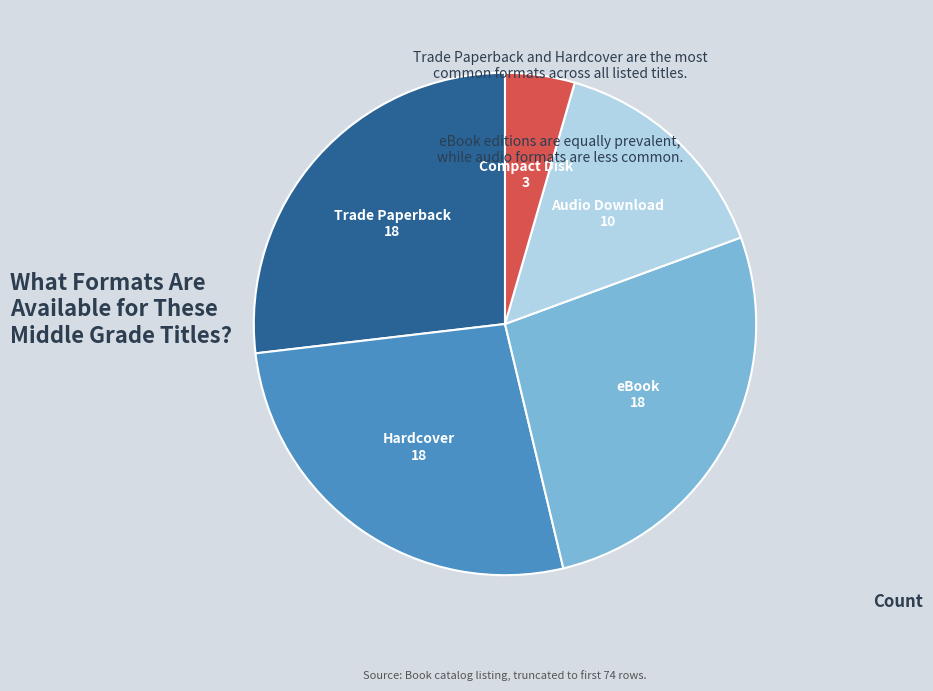

Is the sum of Compact Disk and Hardcover greater than half?

No